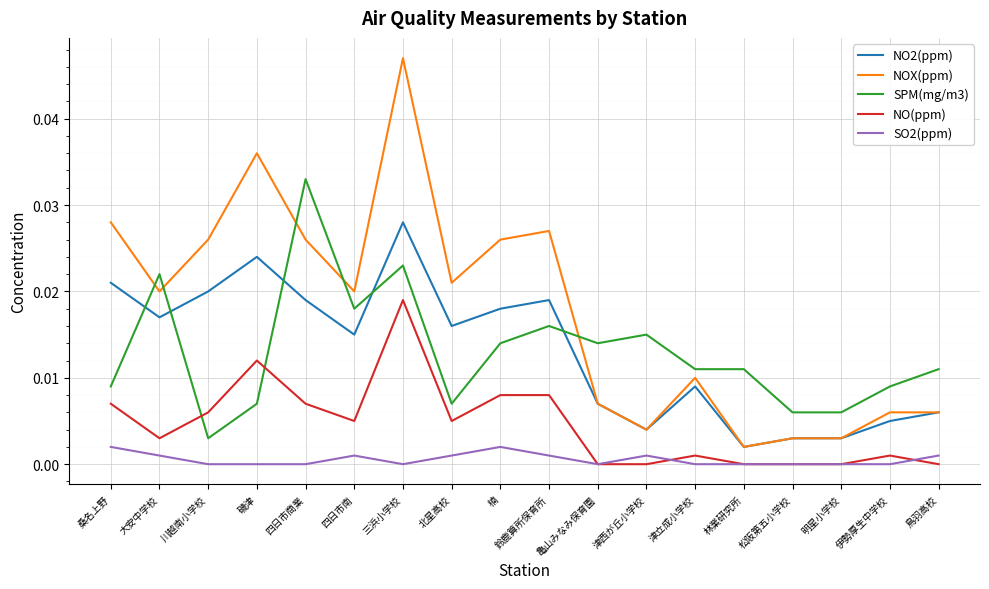

At how many categories does at least one series exceed 0?

18